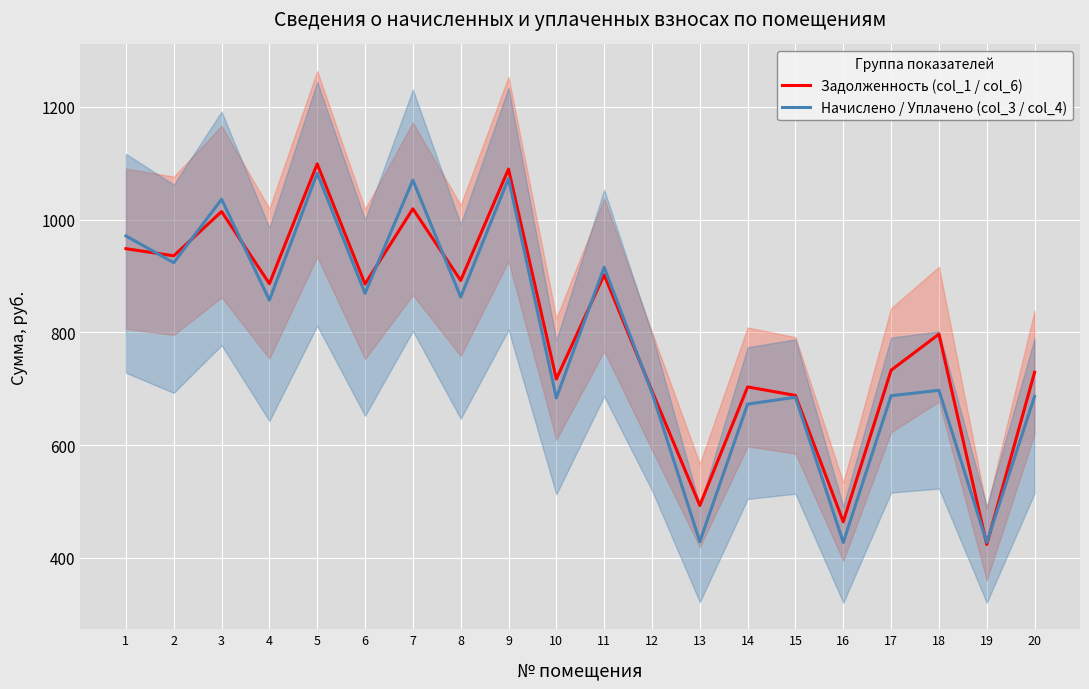

Where is Задолженность (col_1 / col_6) nearest to the value 761?

17